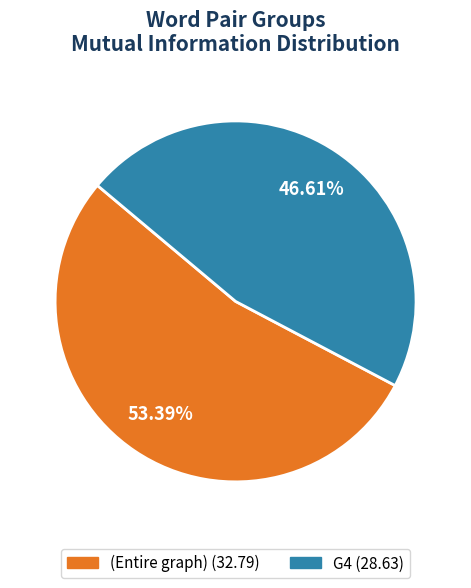

Is there any slice that represents more than half of the pie?

Yes